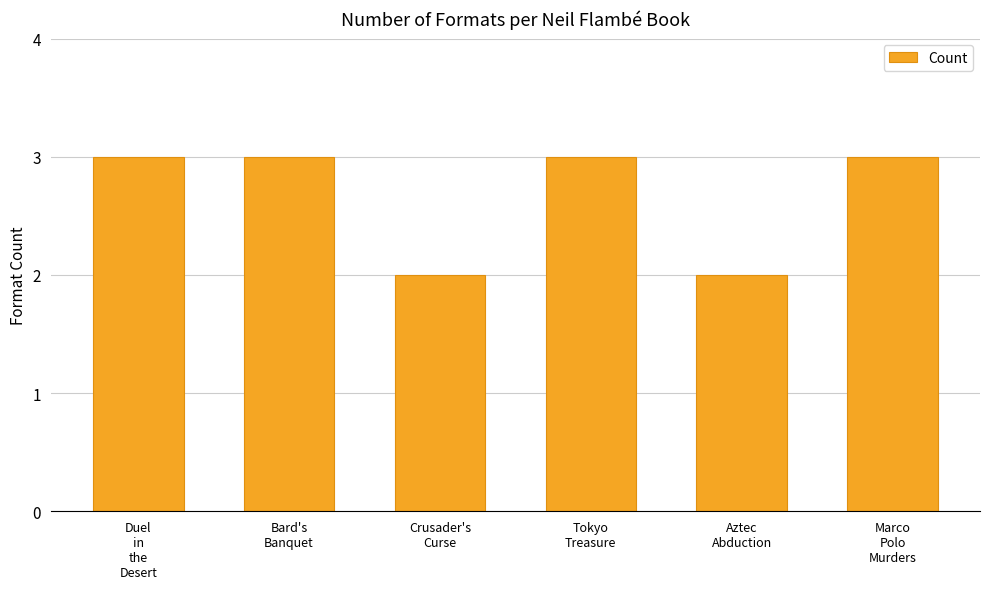

What is the maximum value shown in the chart?

3